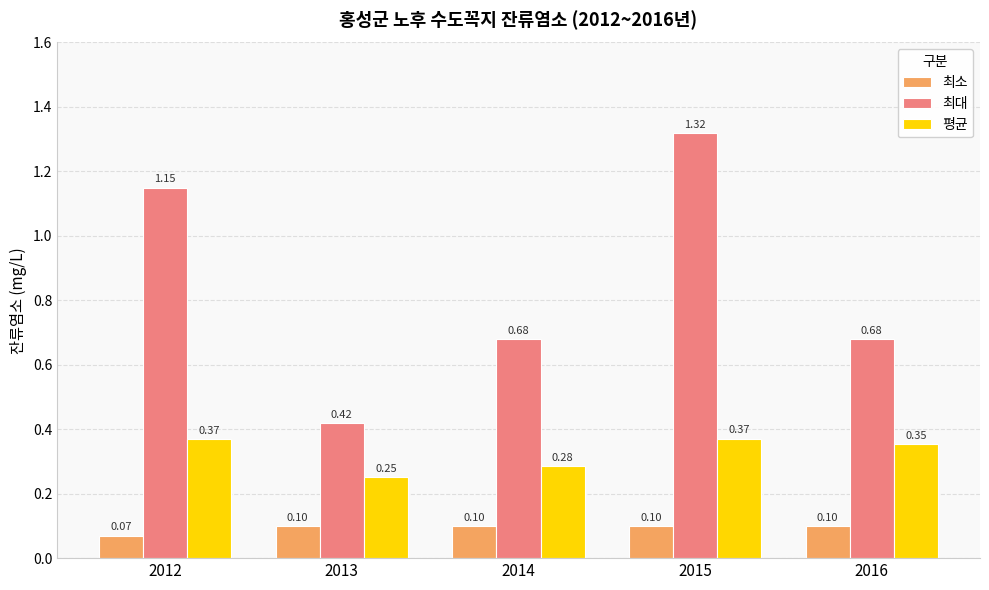

Which series has the largest total across all categories?

최대